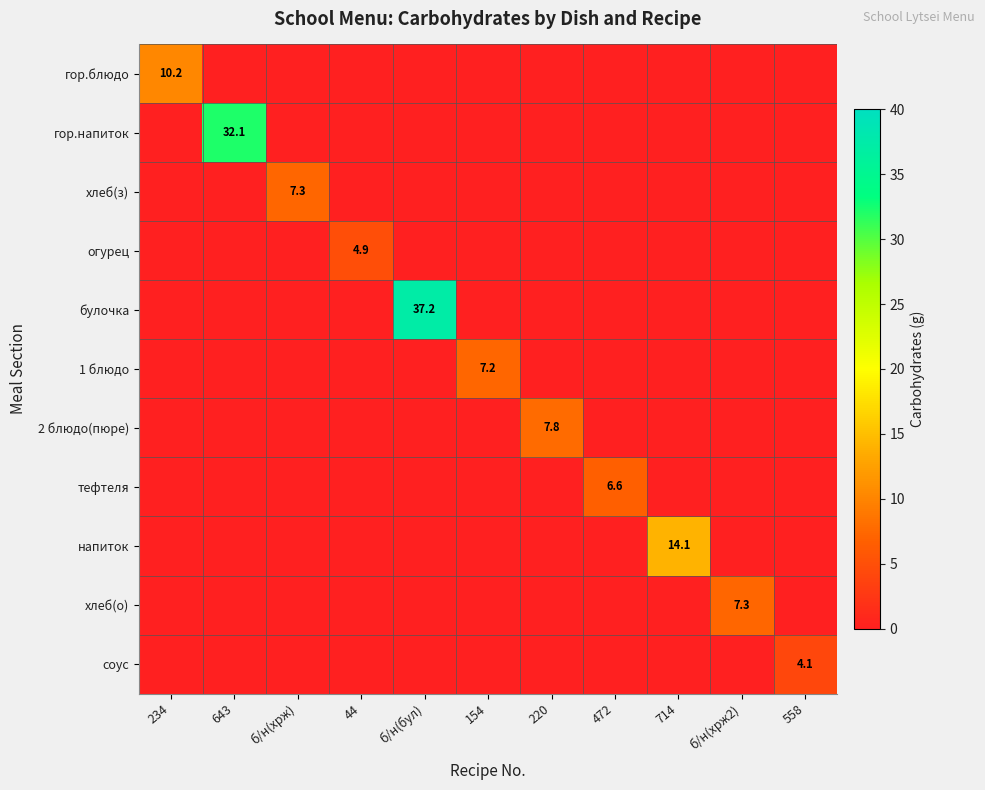

True or false: гор.блюдо has a value of 3.1 at 234.

False